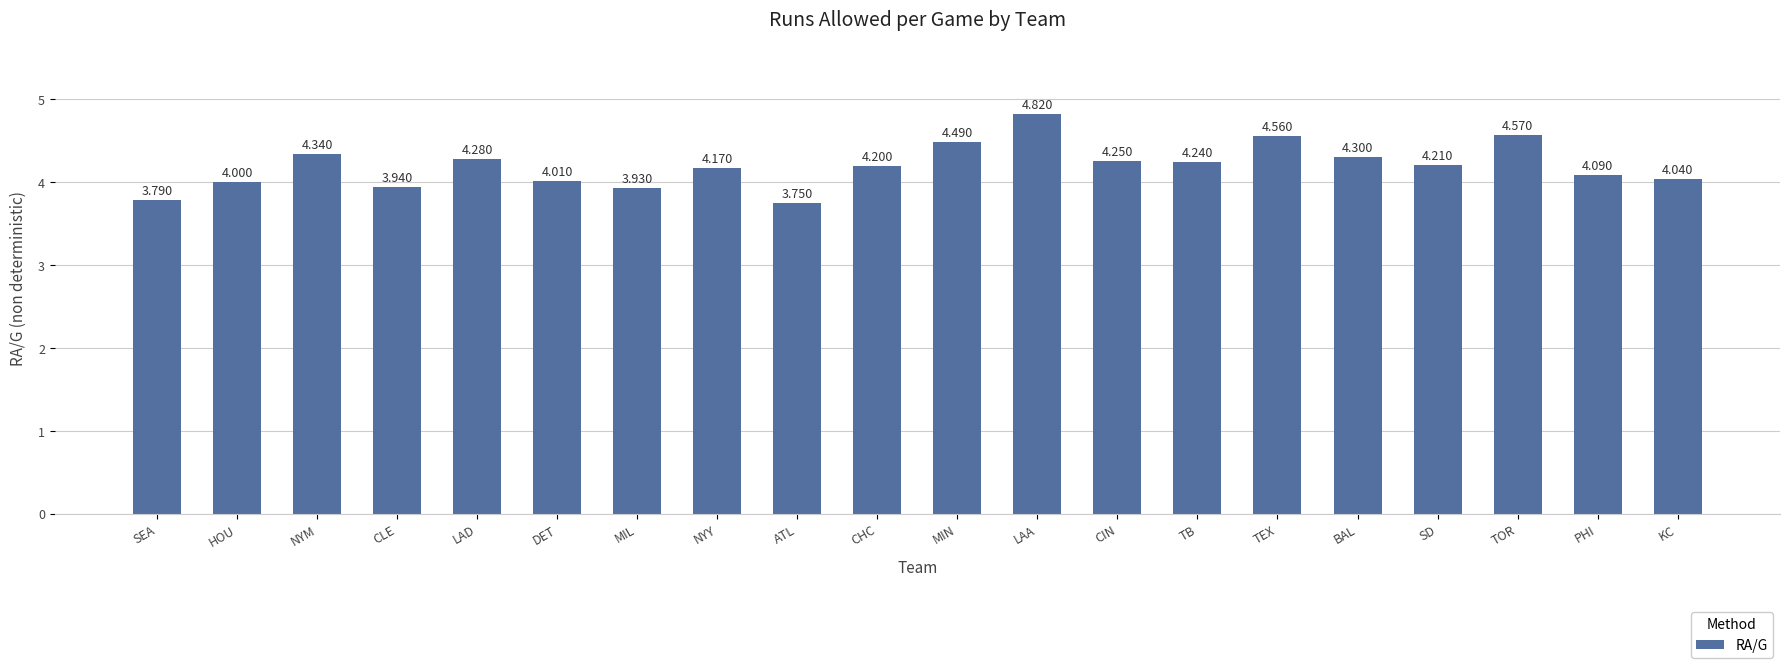

Which has a higher value, LAD or DET?

LAD